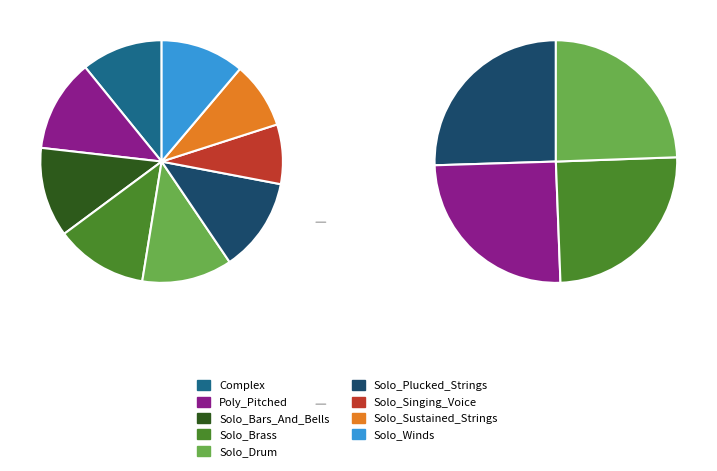

Rank the categories by value from highest to lowest.

Solo_Plucked_Strings, Poly_Pitched, Solo_Brass, Solo_Drum, Solo_Bars_And_Bells, Solo_Winds, Complex, Solo_Sustained_Strings, Solo_Singing_Voice